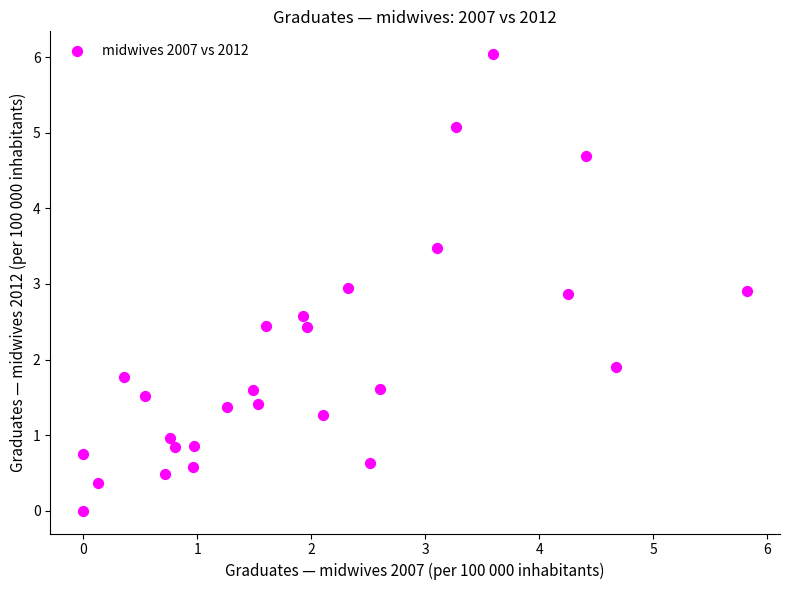

What is the range of Y values (max minus min)?

6.0